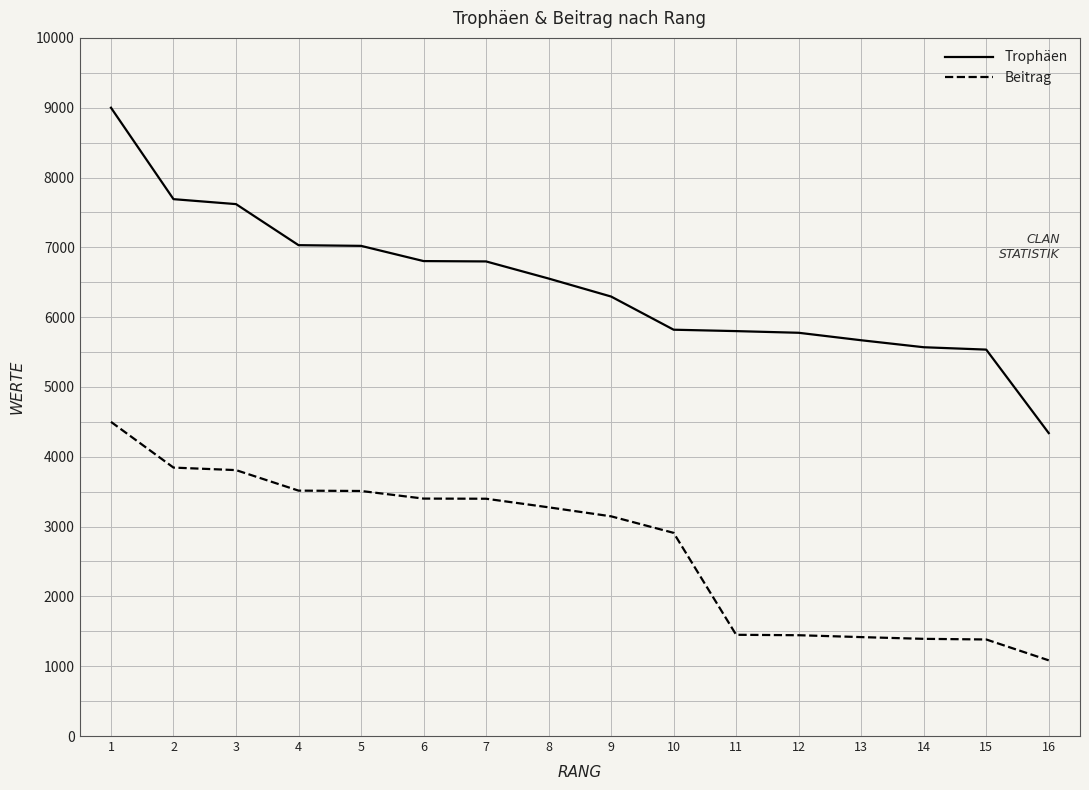

At how many categories does at least one series exceed 2941?

16